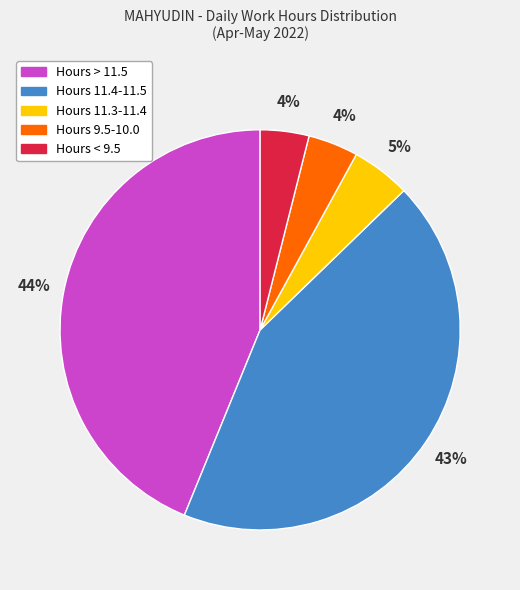

To the nearest percent, what is the difference between the largest and smallest slice percentages?

40%